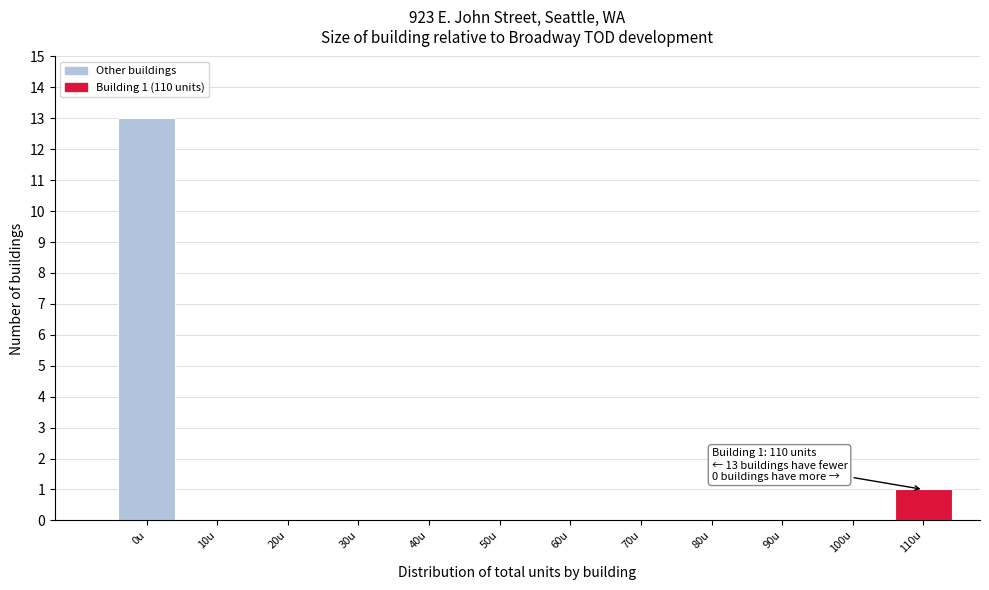

Reading left to right, extract all data points from this chart.

0u=13	10u=0	20u=0	30u=0	40u=0	50u=0	60u=0	70u=0	80u=0	90u=0	100u=0	110u=1